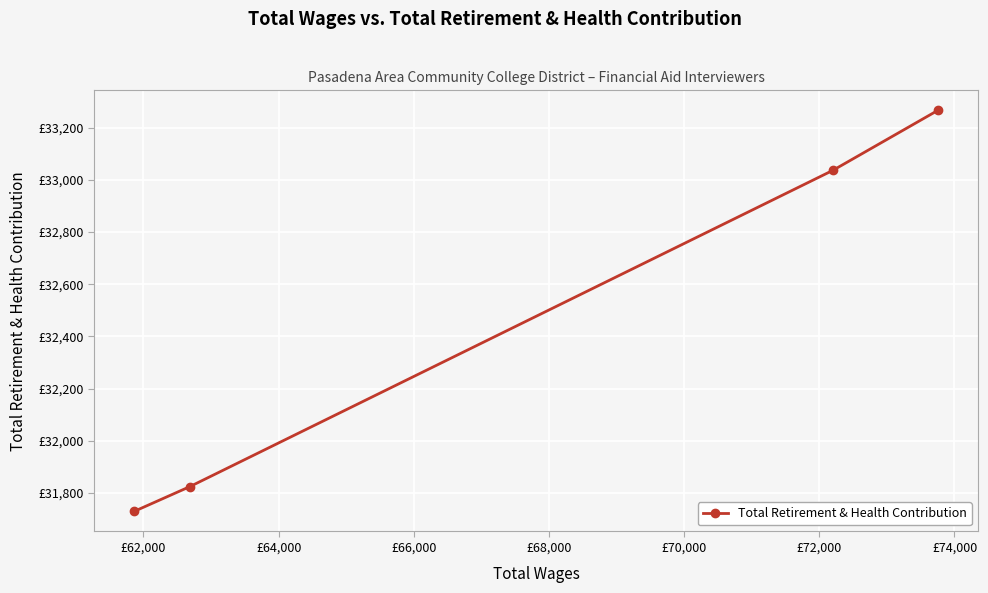

How many distinct data groups are displayed?

1